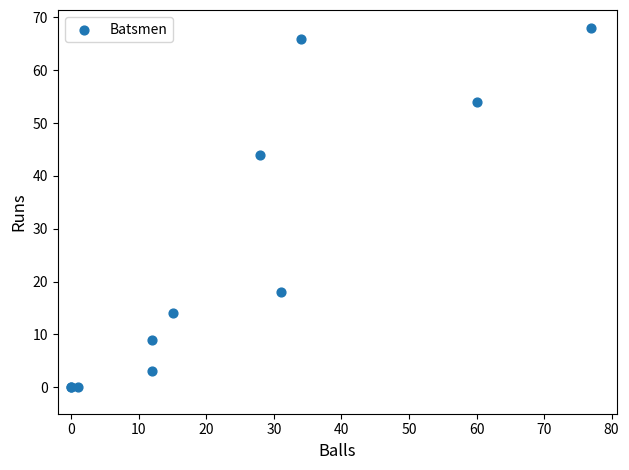

What Y value in the scatter plot is closest to 34?

44